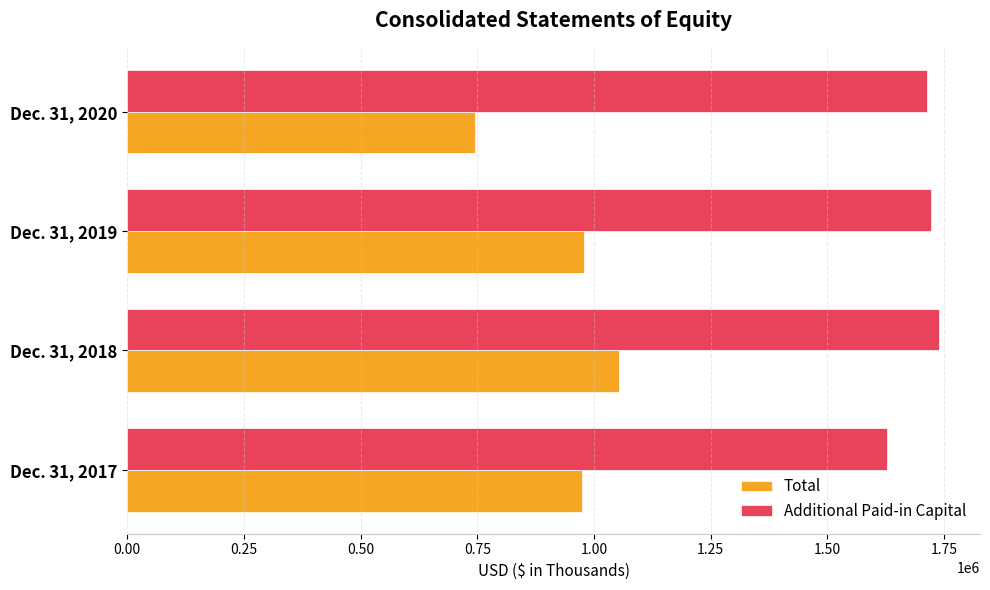

Rank the categories by Additional Paid-in Capital value from lowest to highest.

Dec. 31, 2017, Dec. 31, 2020, Dec. 31, 2019, Dec. 31, 2018